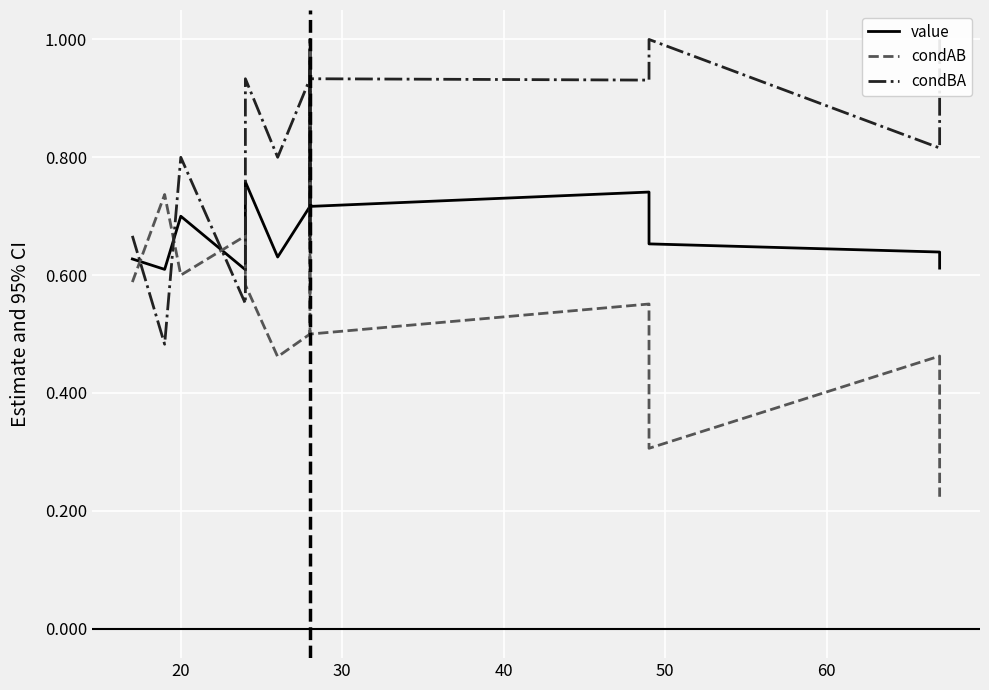

Reading left to right, extract all data points from this chart.

value: 0.6	0.6	0.6	0.7	0.6	0.8	0.6	0.7	1.0	0.7	0.7	0.7	0.7	0.6	0.6
condAB: 0.6	0.6	0.7	0.6	0.7	0.6	0.5	0.5	1.0	0.7	0.5	0.6	0.3	0.5	0.2
condBA: 0.7	0.7	0.5	0.8	0.6	0.9	0.8	0.9	1.0	0.7	0.9	0.9	1.0	0.8	1.0